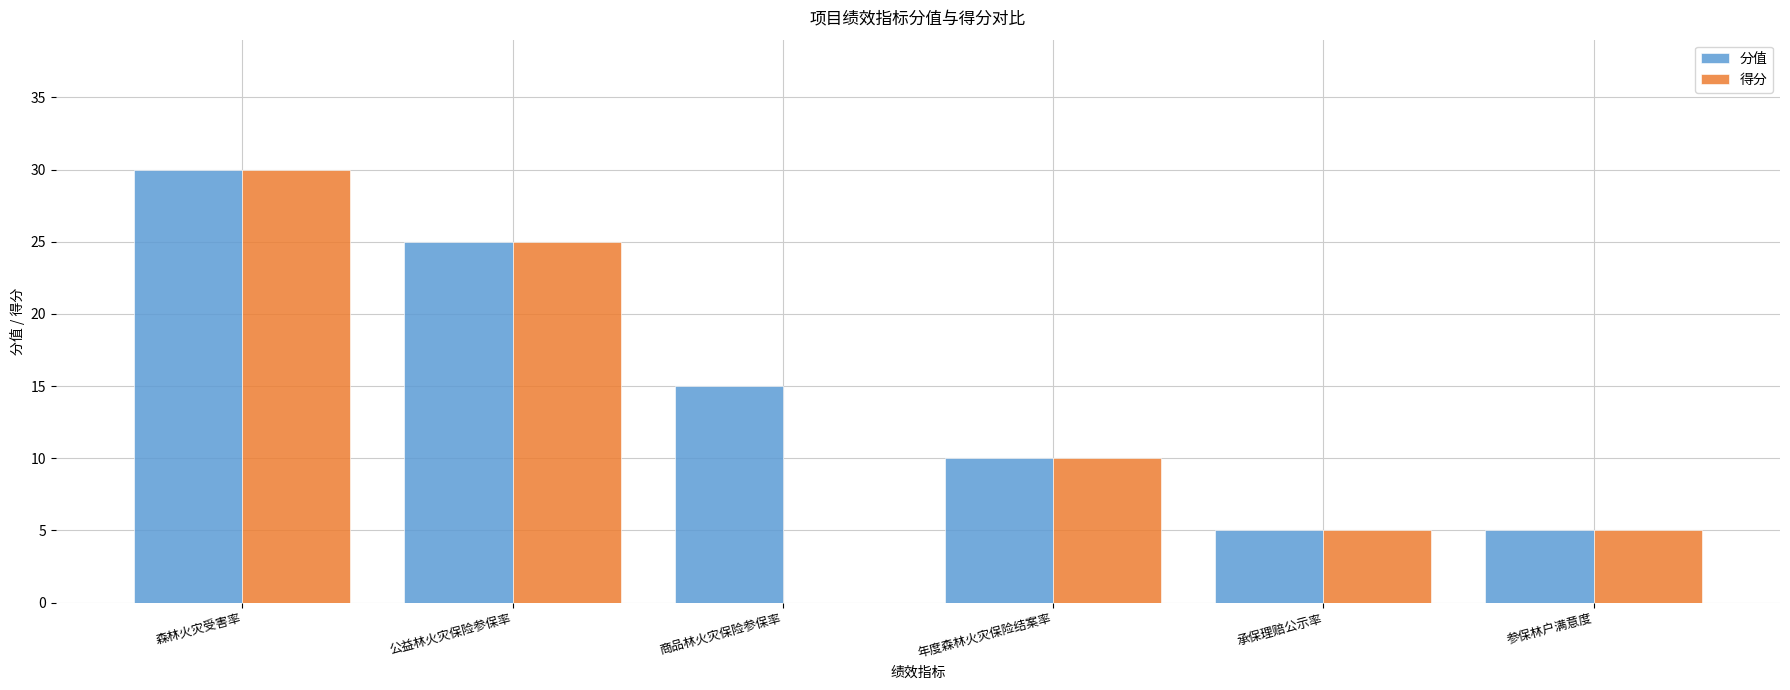

Between 商品林火灾保险参保率 and 年度森林火灾保险结案率, which series saw the biggest shift?

得分